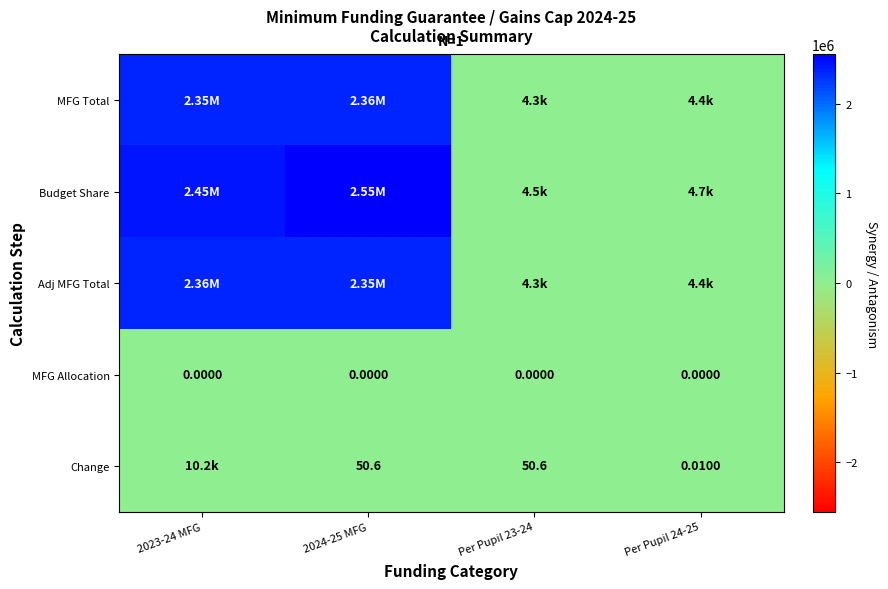

Is the value of Adj MFG Total at Per Pupil 24-25 greater than the value of Change at Per Pupil 24-25?

Yes